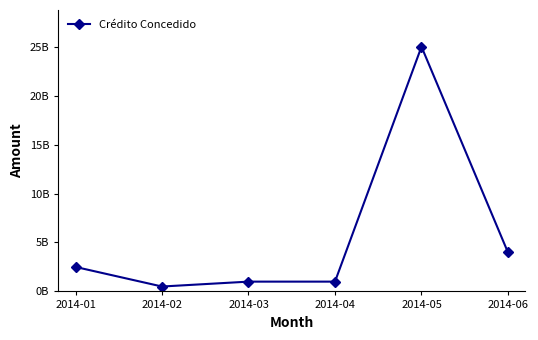

Is this an area chart (filled region under the line)?

No